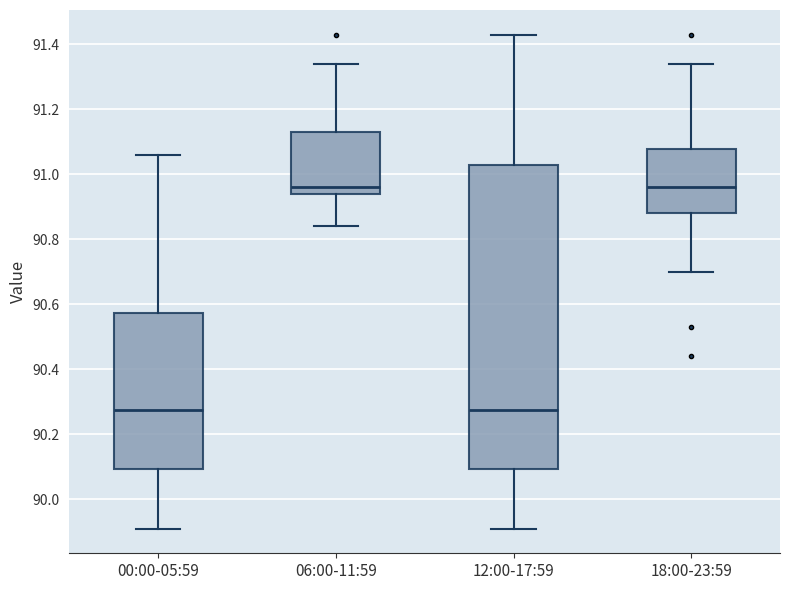

Reading left to right, read every box against the y-axis: the position of its median line, the range the box covers, and the ends of its whiskers. The values are not printed on the chart, so give them approximately, as read against the axis.

00:00-05:59: median 90.28, box 90.10 to 90.58, whiskers 89.92 to 91.06
06:00-11:59: median 90.96, box 90.94 to 91.14, whiskers 90.84 to 91.34
12:00-17:59: median 90.28, box 90.10 to 91.02, whiskers 89.92 to 91.44
18:00-23:59: median 90.96, box 90.88 to 91.08, whiskers 90.70 to 91.34